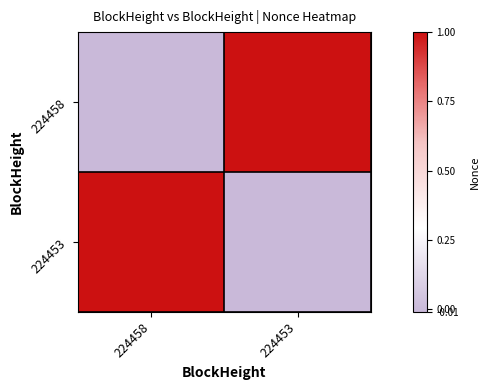

Which series has the widest spread of values?

224458